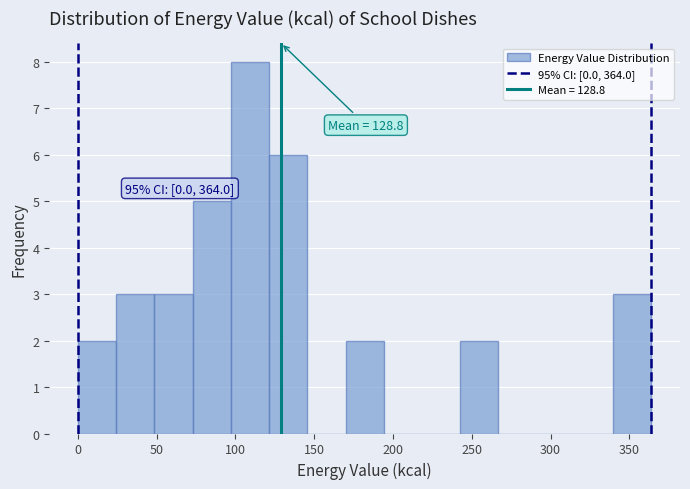

Which range on the x-axis has the tallest bar?

95 to 120